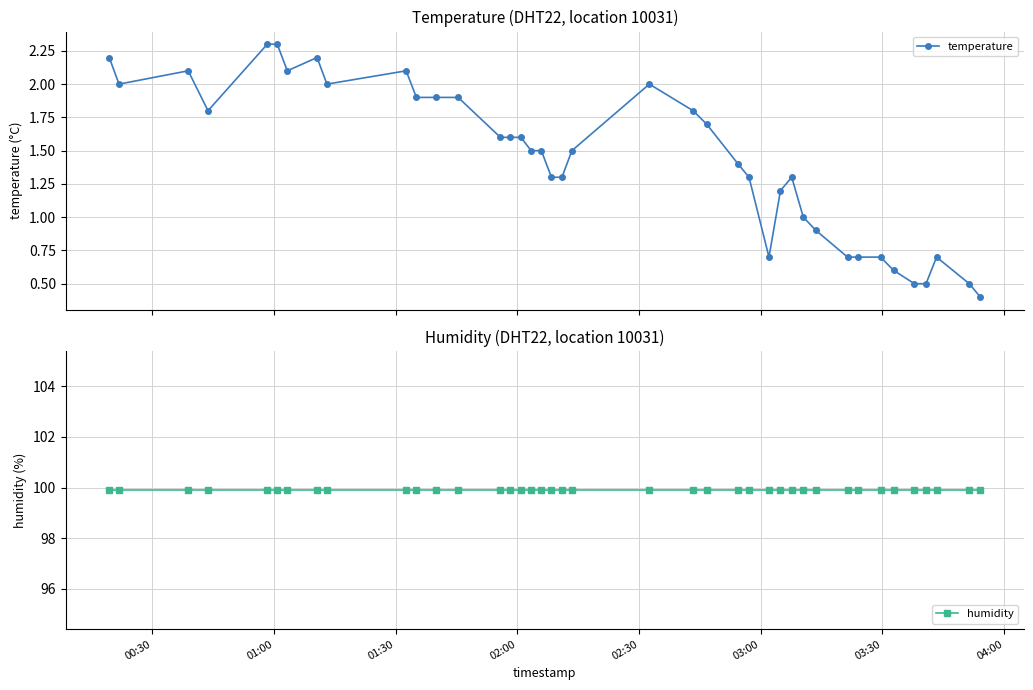

What is the value of the temperature point at the 17th from the left?

1.5